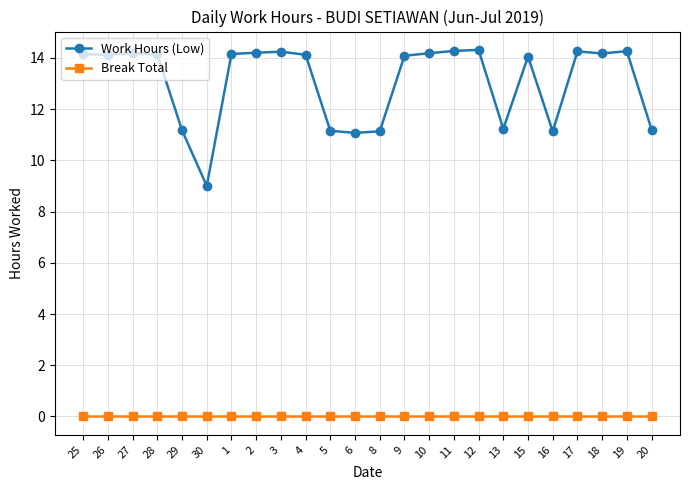

The Work Hours (Low) series shows 16.5 at 8. True or false?

False